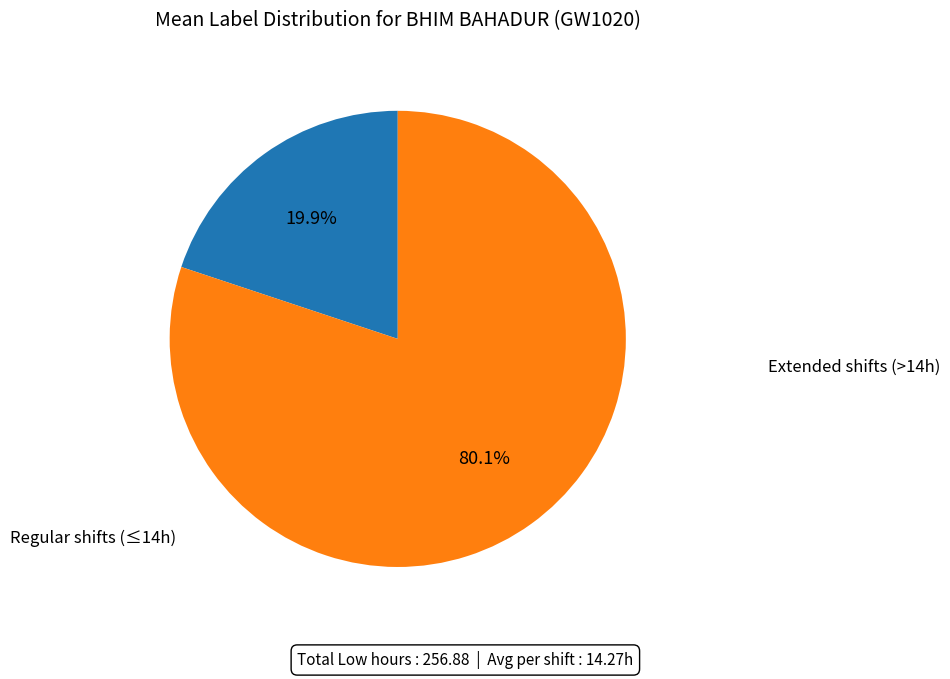

To the nearest percent, what is the difference between the largest and smallest slice percentages?

60%